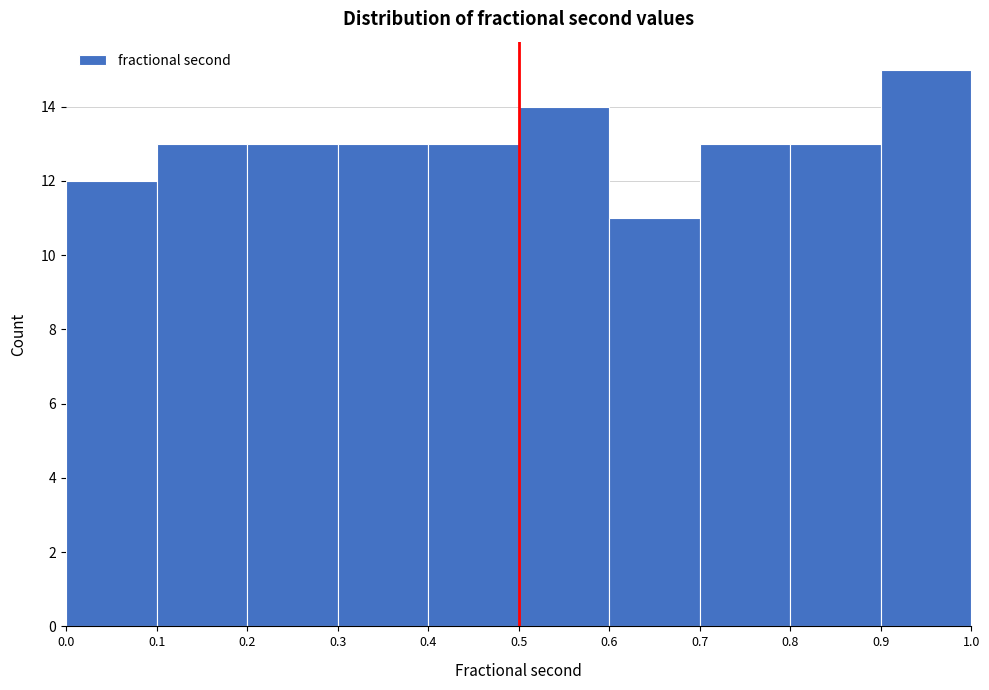

Reading left to right, list every bar in this chart as the range it spans on the x-axis followed by its height. The values are not printed on the chart, so give them approximately, as read against the axis.

0.0 to 0.1: 12
0.1 to 0.2: 13
0.2 to 0.3: 13
0.3 to 0.4: 13
0.4 to 0.5: 13
0.5 to 0.6: 14
0.6 to 0.7: 11
0.7 to 0.8: 13
0.8 to 0.9: 13
0.9 to 1.0: 15